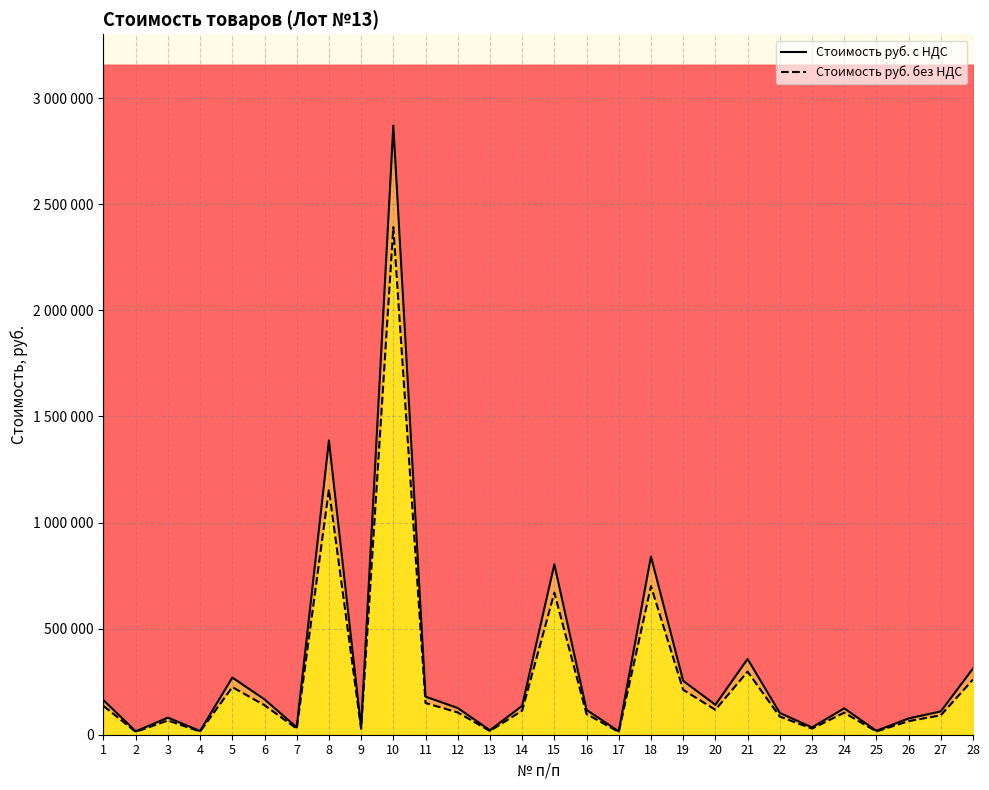

Read the Стоимость руб. без НДС value at 4.

14795.0